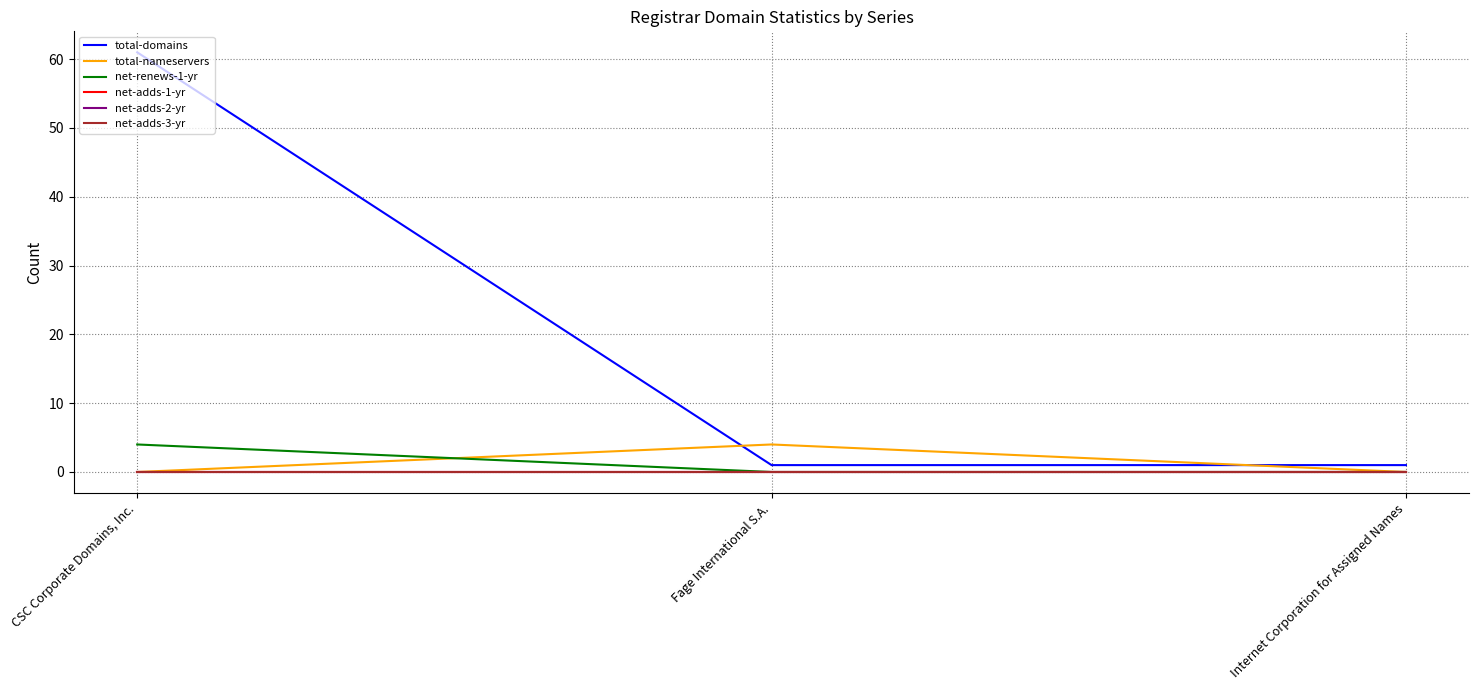

How many lines are shown in the chart?

6